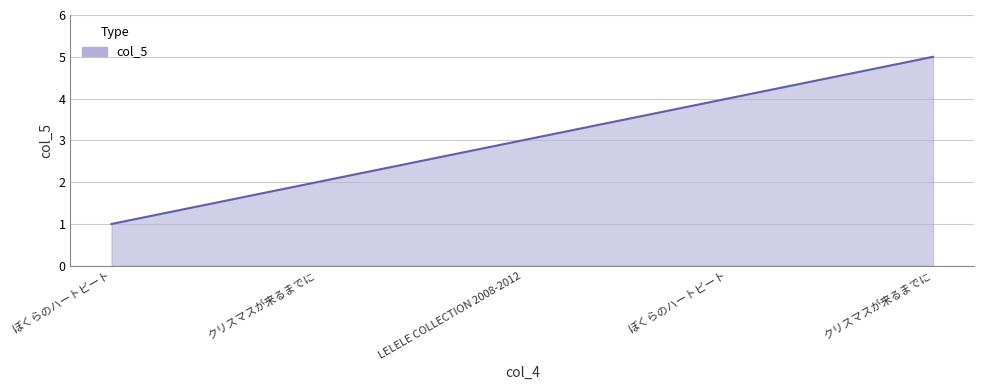

What is the sum of all values?

15